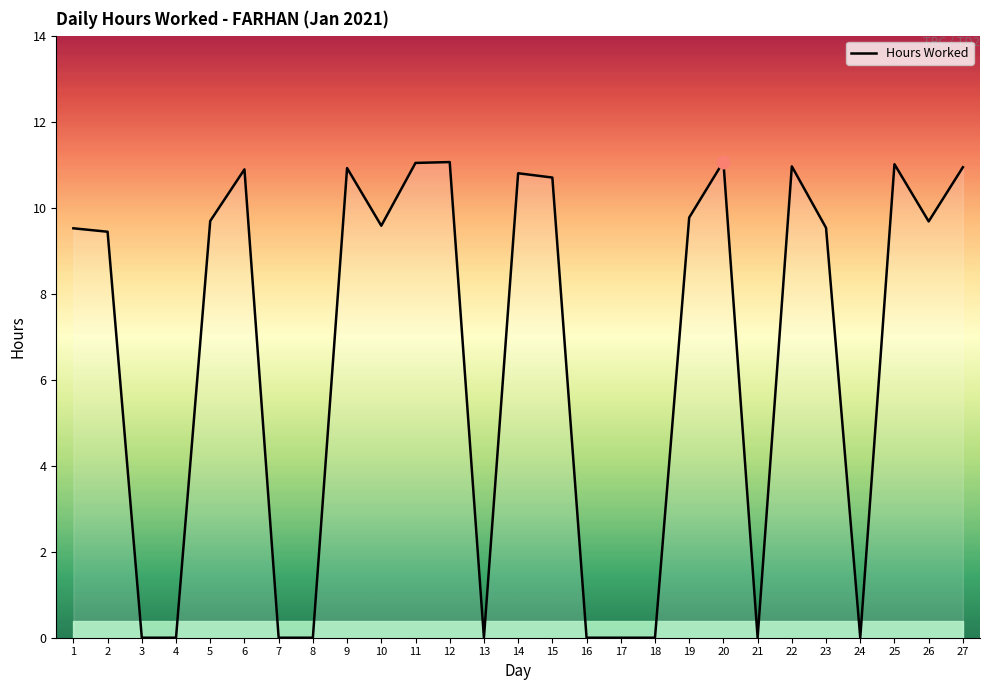

Between 25 and 17, which is larger?

25